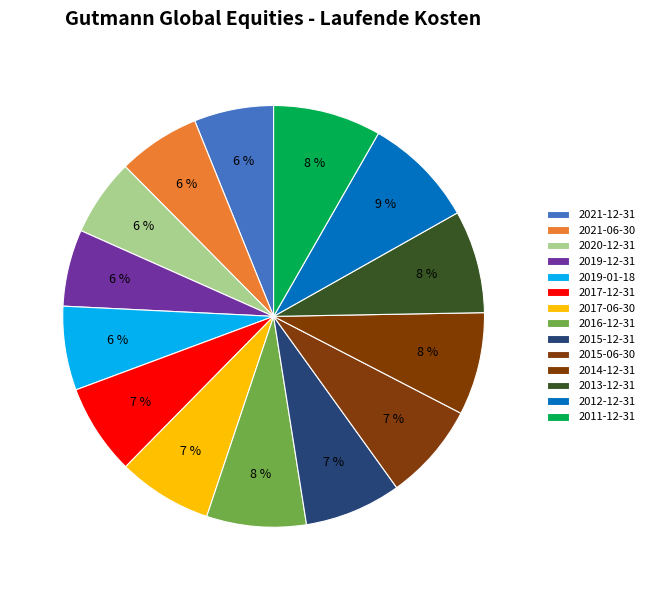

Count the number of slices in the pie.

14